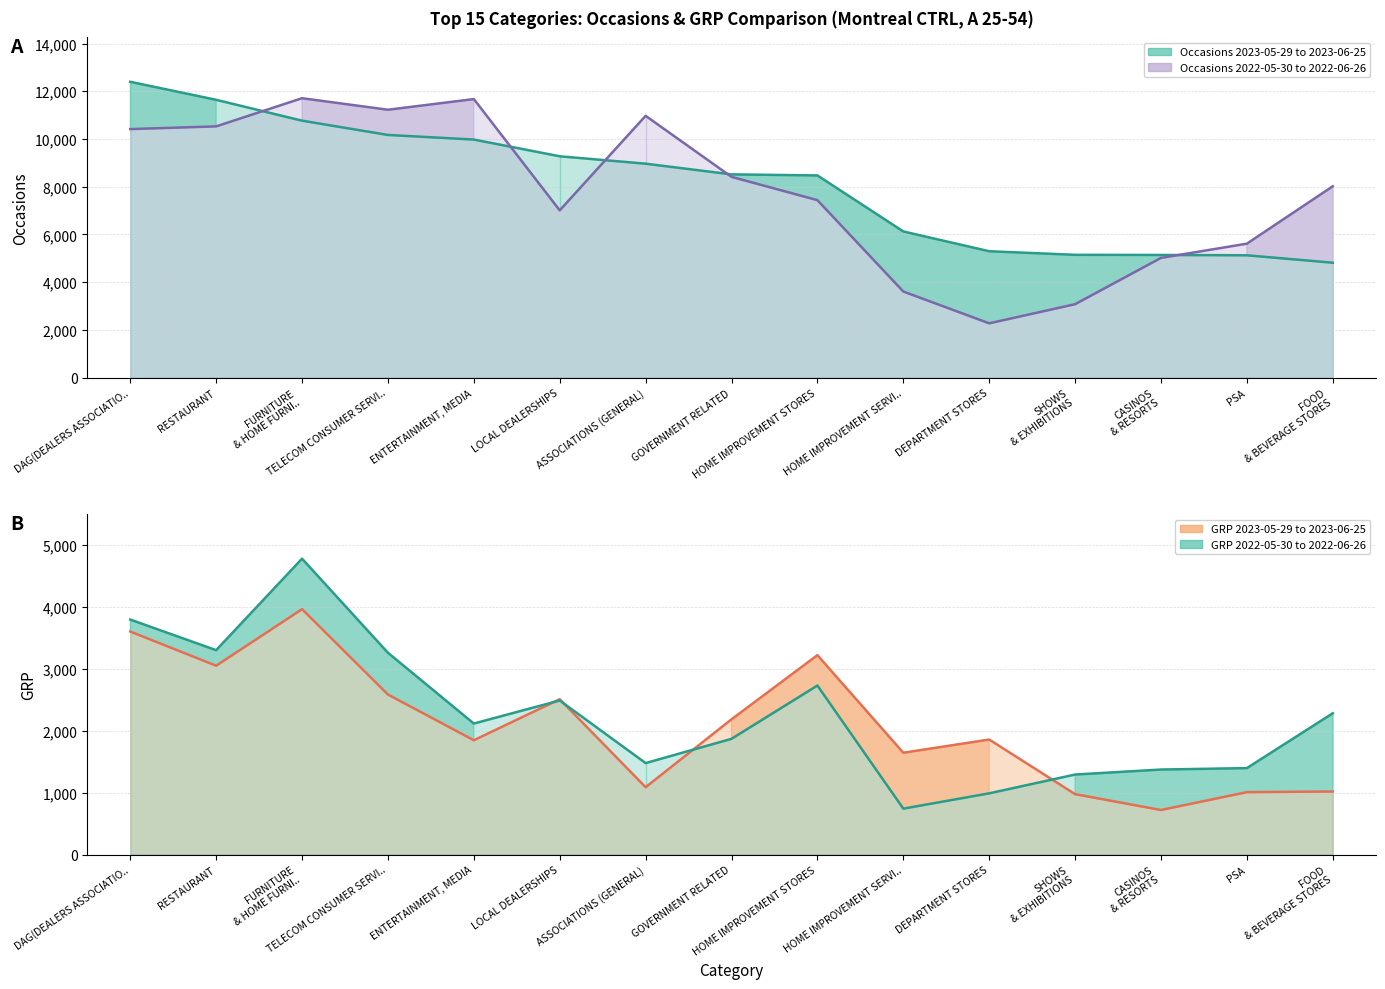

What is the difference between the second highest and minimum values in the grp_2022 series?

3049.6